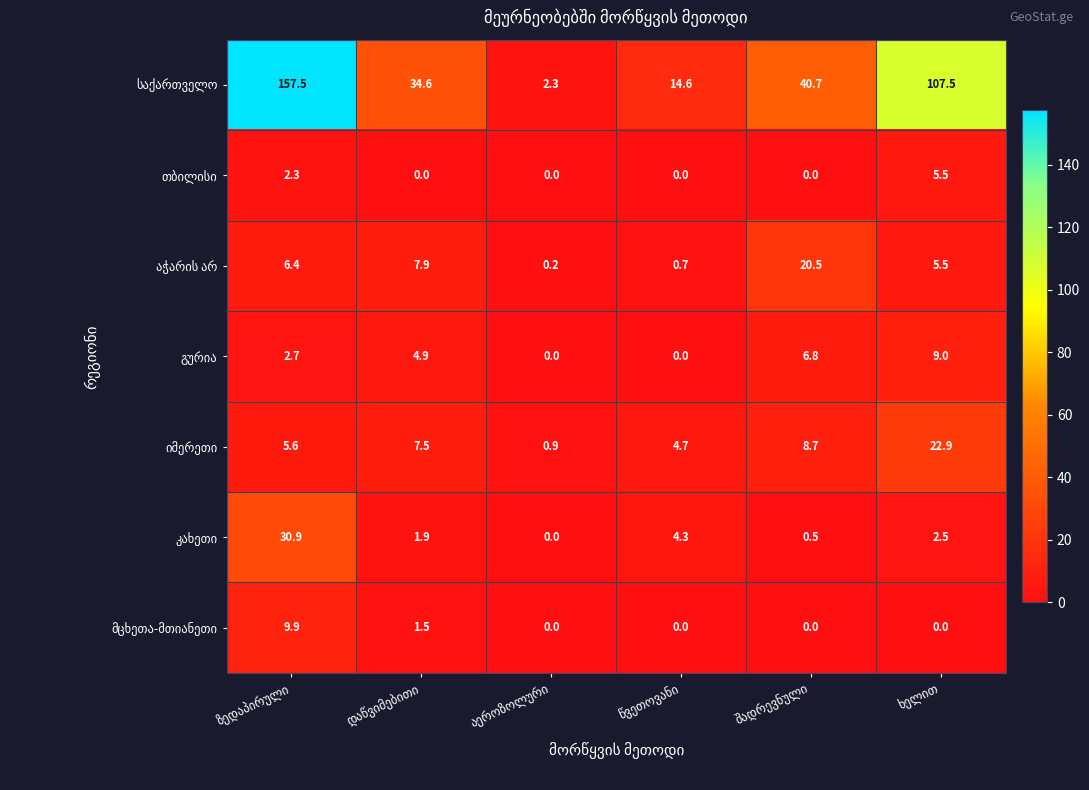

What is the greatest value displayed?

157.5